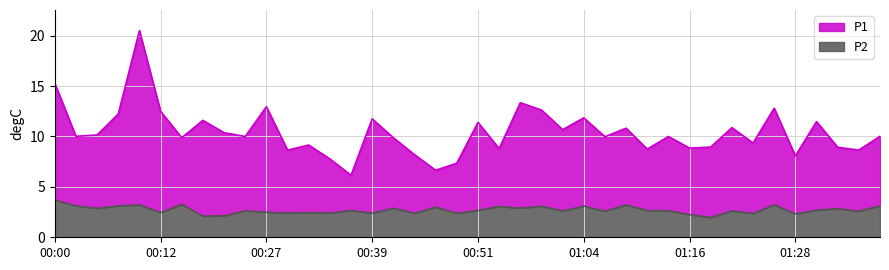

Which category has the highest value in the P1 series?

00:10